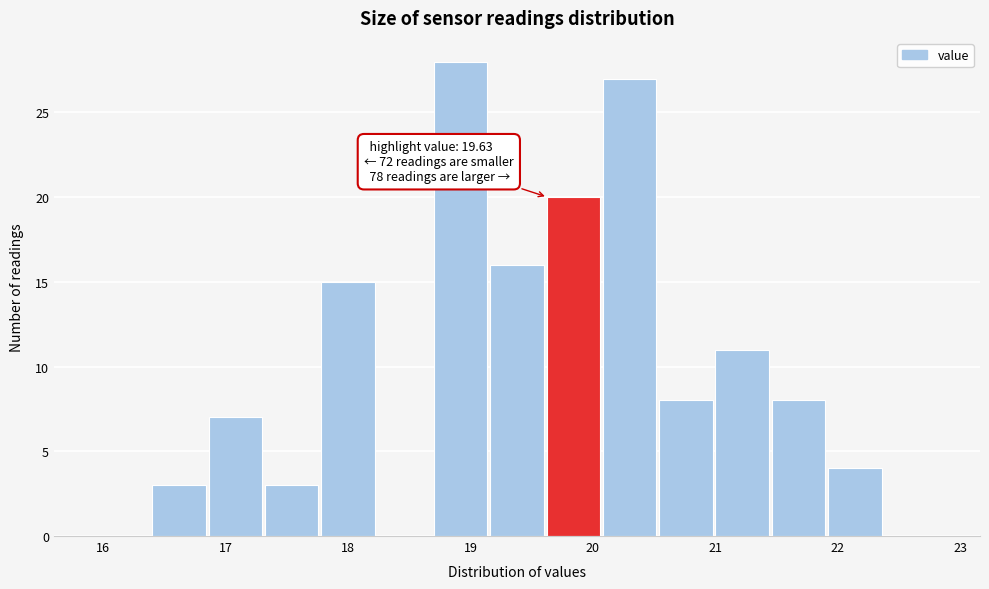

Which range on the x-axis has the tallest bar?

18.69 to 19.15